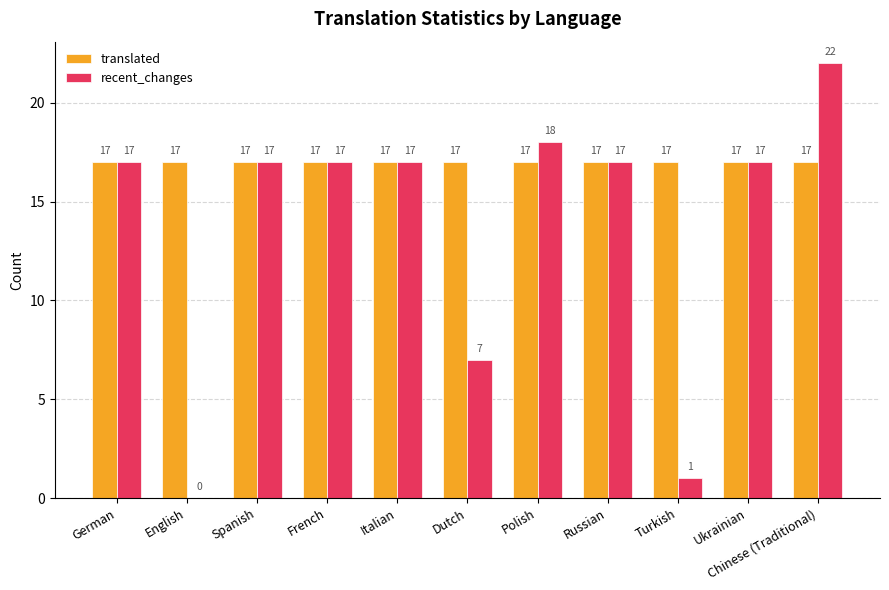

Reading right to left, extract all data points from this chart.

translated: Chinese (Traditional)=17	Ukrainian=17	Turkish=17	Russian=17	Polish=17	Dutch=17	Italian=17	French=17	Spanish=17	English=17	German=17
recent_changes: Chinese (Traditional)=22	Ukrainian=17	Turkish=1	Russian=17	Polish=18	Dutch=7	Italian=17	French=17	Spanish=17	English=0	German=17